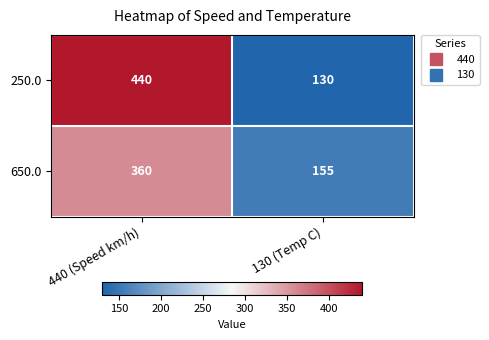

At how many categories does at least one series exceed 353?

1